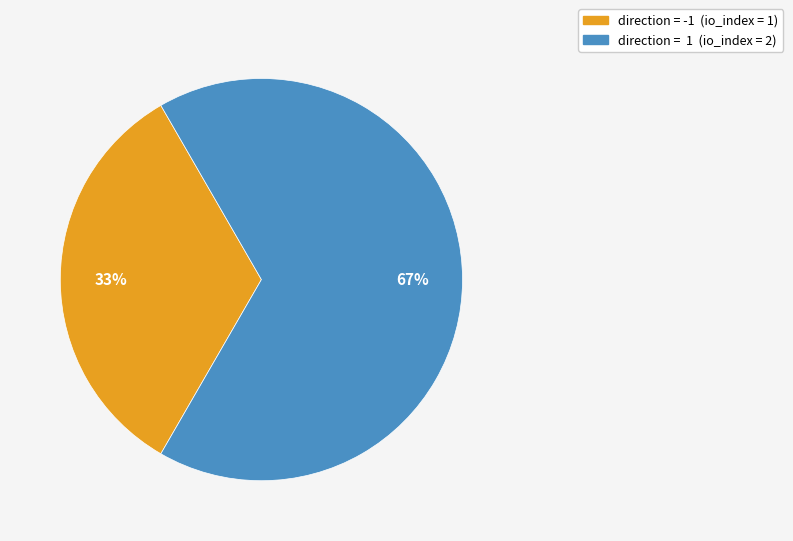

How many segments does this pie chart have?

2